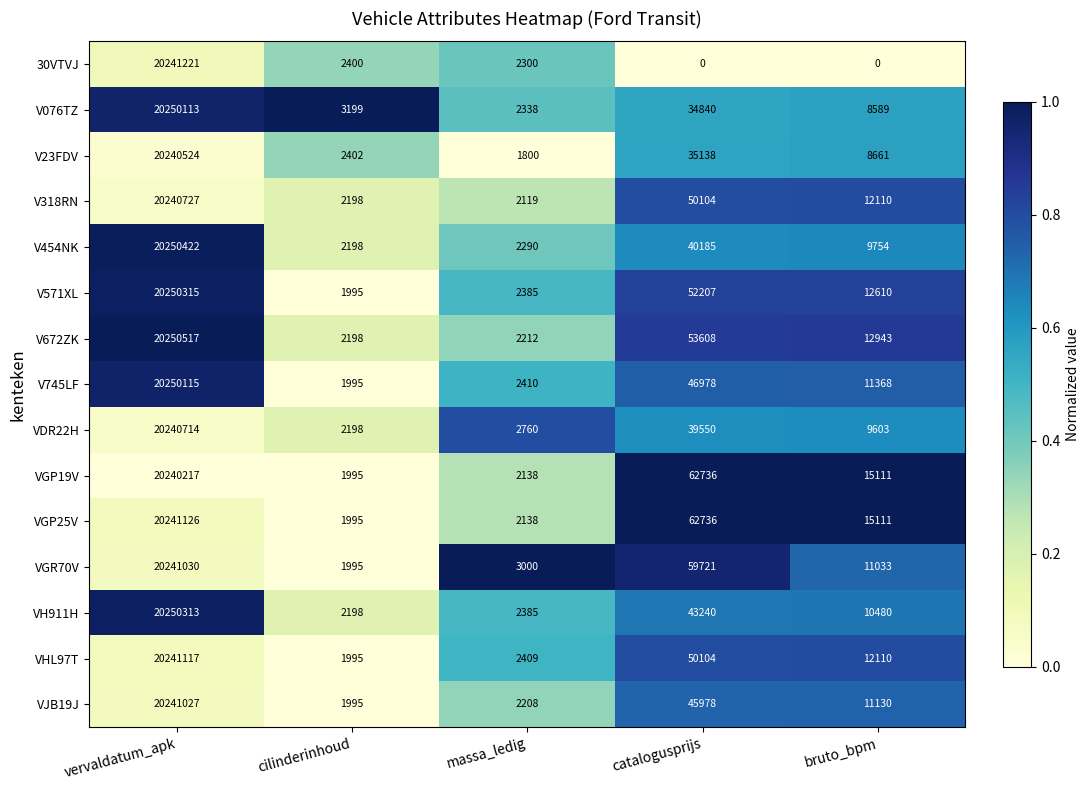

Is the value of V745LF at vervaldatum_apk greater than the value of V454NK at bruto_bpm?

Yes